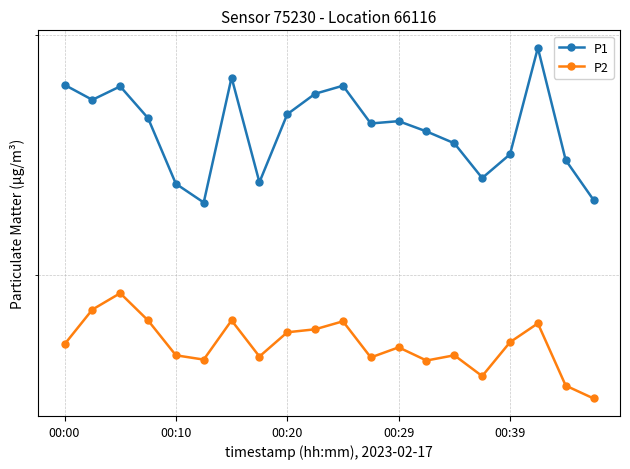

Rank the series at 00:29 from lowest to highest value.

P2, P1